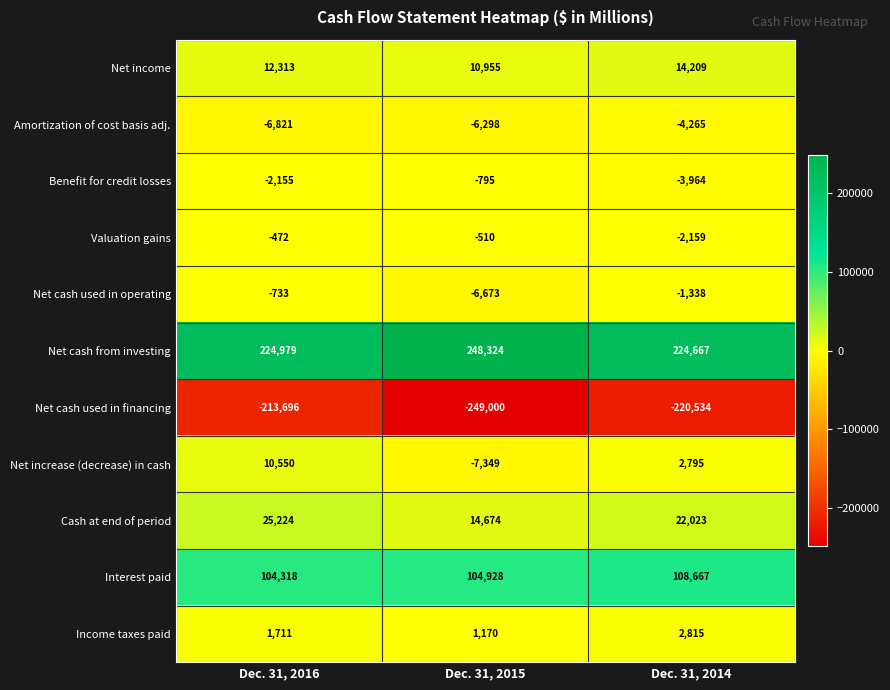

What is the difference between the highest and lowest values at Dec. 31, 2014?

445201